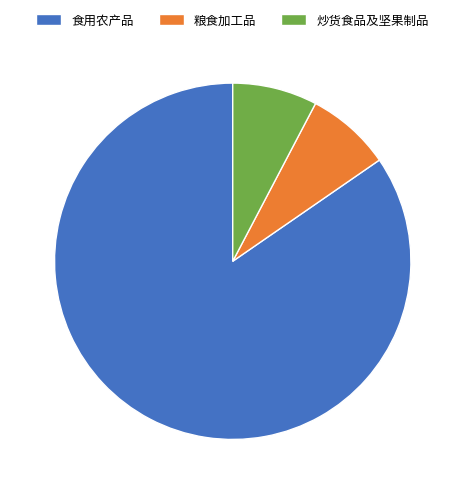

How many segments does this pie chart have?

3